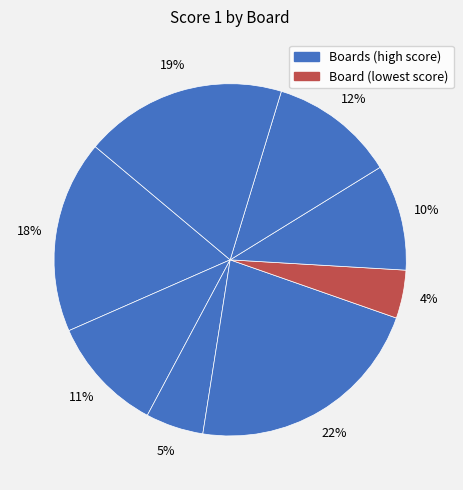

How many segments does this pie chart have?

8